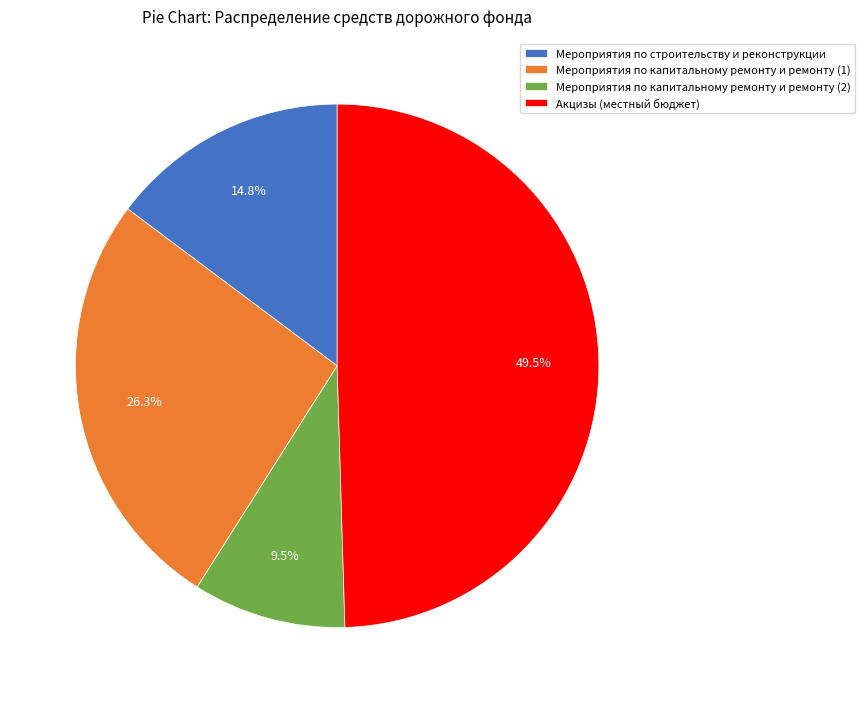

To the nearest percent, what percentage of the pie is Мероприятия по капитальному ремонту и ремонту (1)?

26%